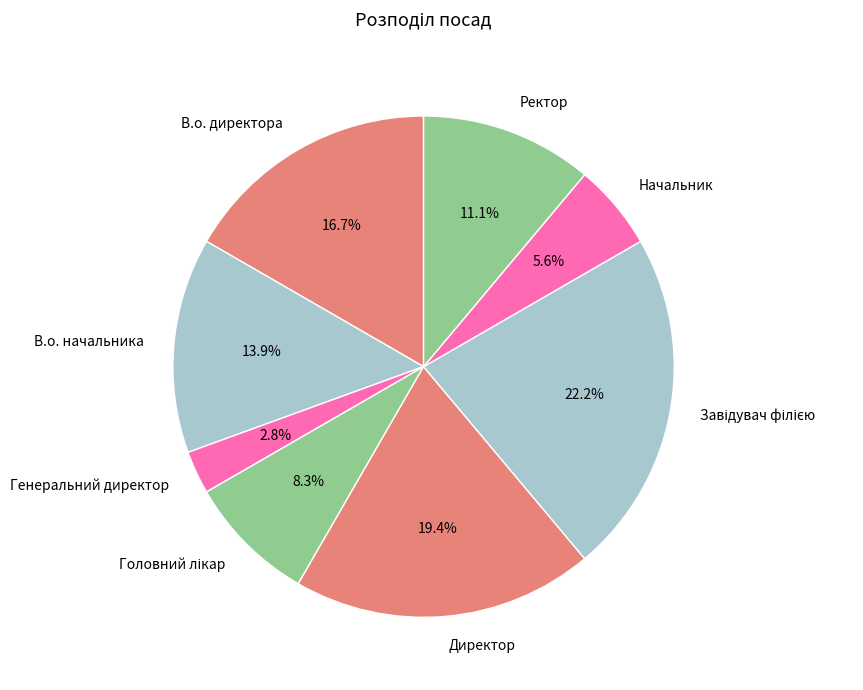

To the nearest percent, what is the combined percentage of Генеральний директор and Директор?

22%